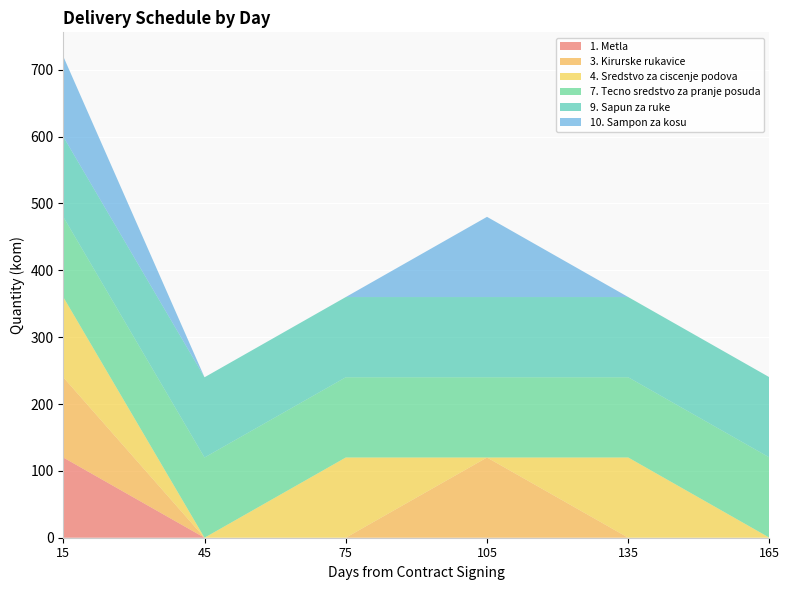

Reading left to right, extract all data points from this chart.

1. Metla: 120	0	0	0	0	0
3. Kirurske rukavice: 120	0	0	120	0	0
4. Sredstvo za ciscenje podova: 120	0	120	0	120	0
7. Tecno sredstvo za pranje posuda: 120	120	120	120	120	120
9. Sapun za ruke: 120	120	120	120	120	120
10. Sampon za kosu: 120	0	0	120	0	0